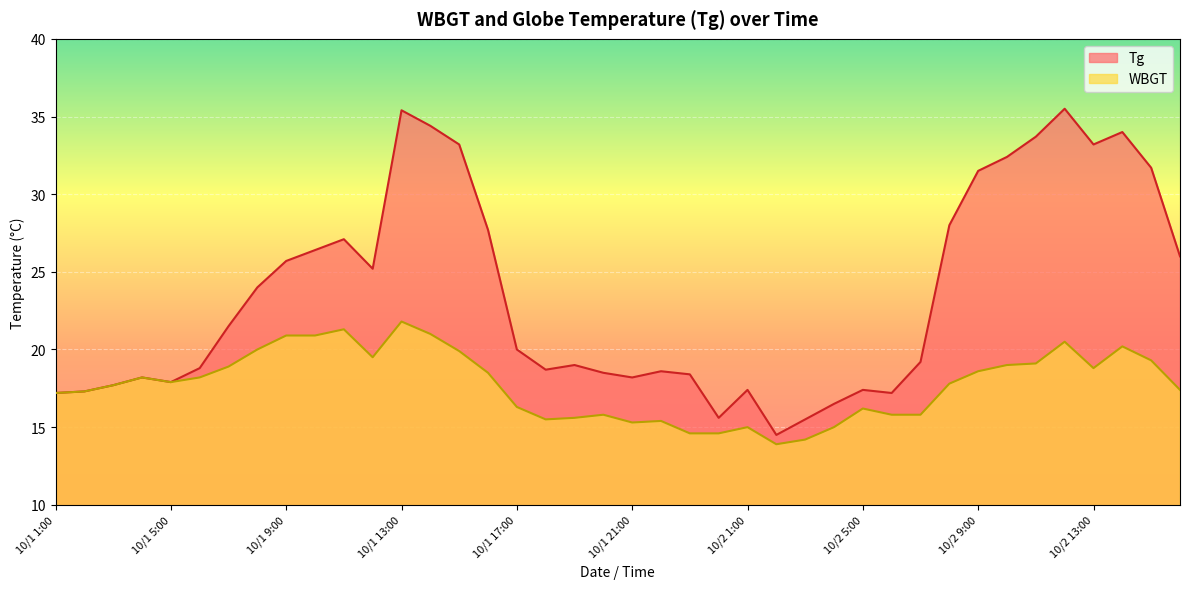

How many lines are shown in the chart?

2